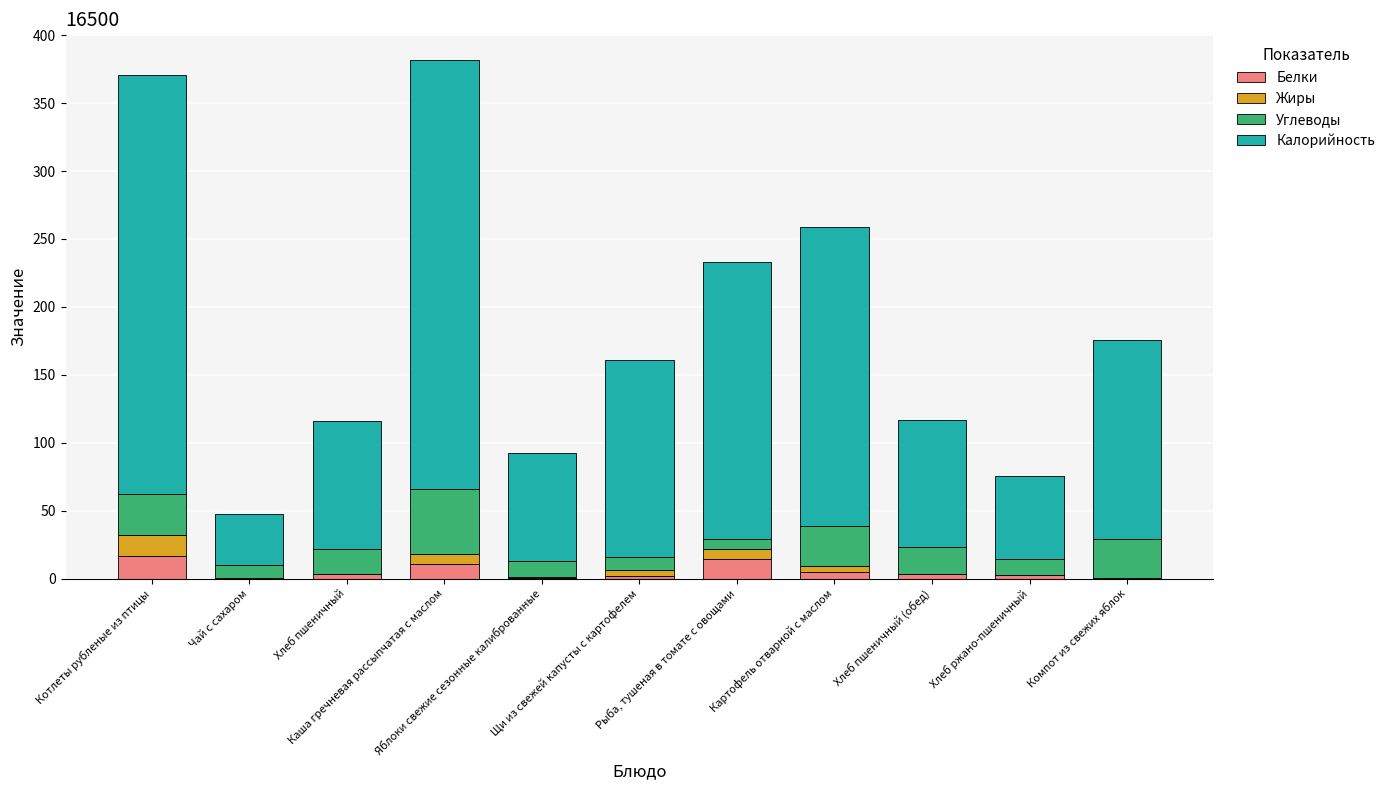

What is the sum of the Белки values at Щи из свежей капусты с картофелем and Хлеб ржано-пшеничный?

4.0